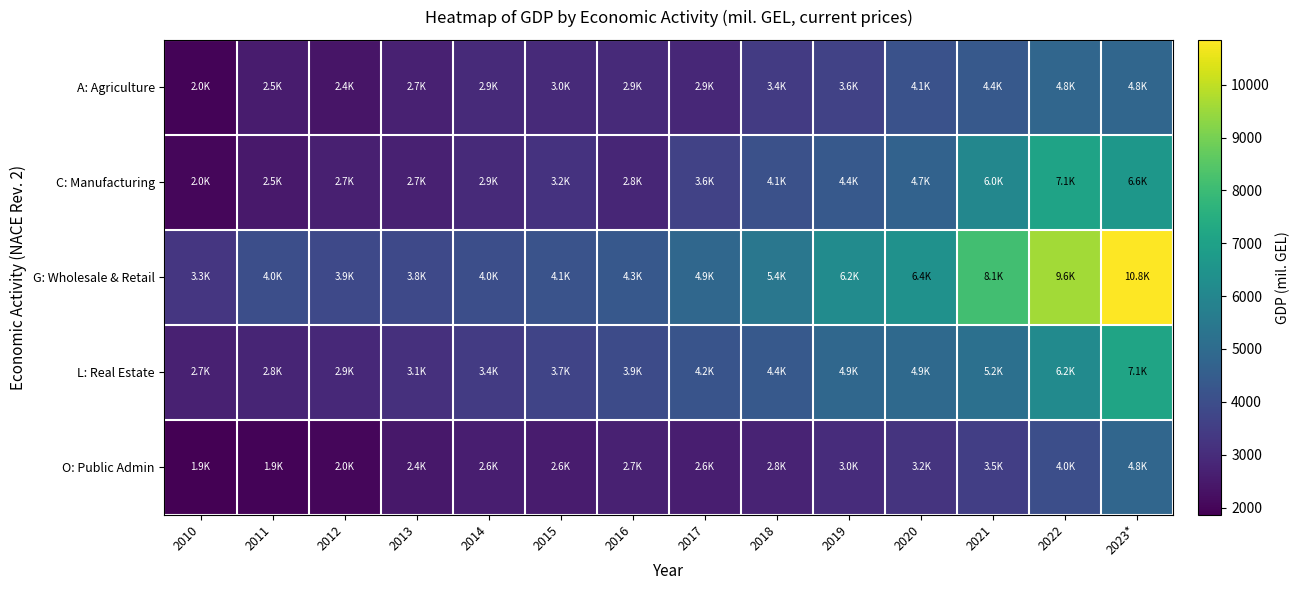

Between 2016 and 2017, which is larger?

2016